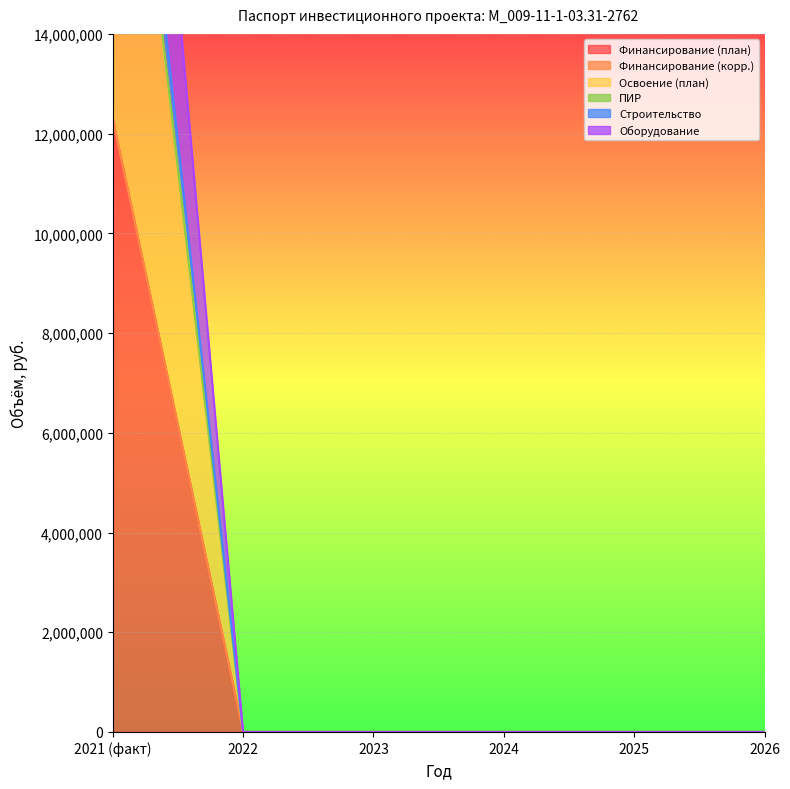

What position from the right is 2024?

3